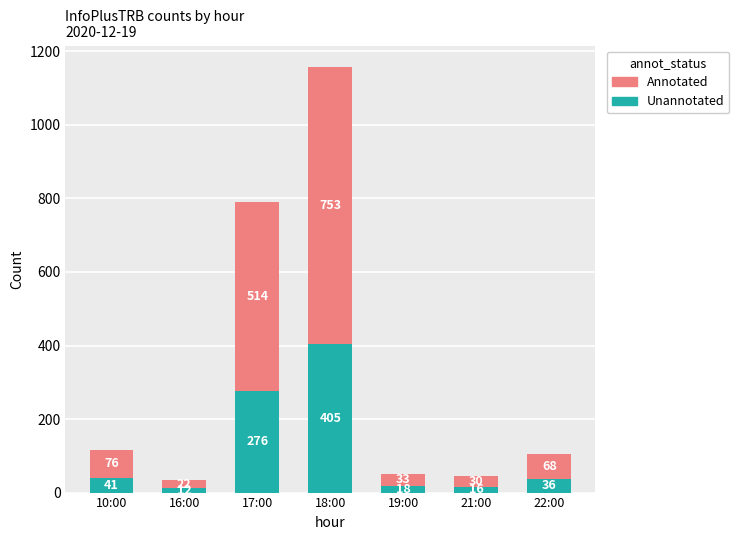

Does the chart contain stacked bars?

Yes